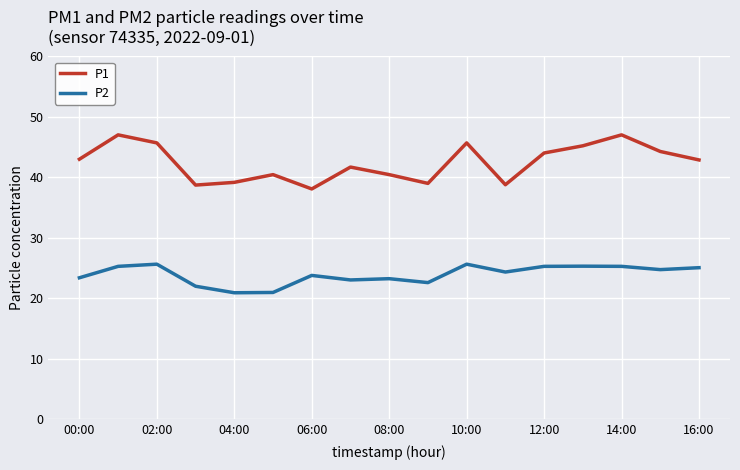

What is the difference between the maximum and minimum values in the P1 series?

9.0